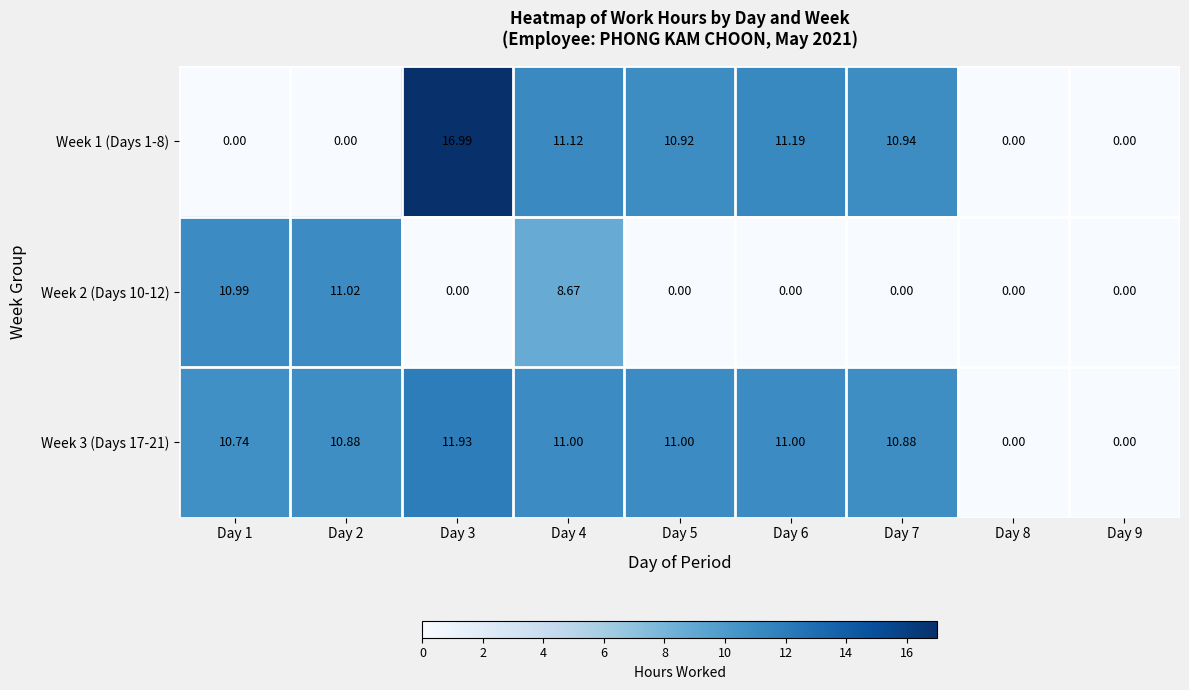

At how many categories does at least one series exceed 5?

7